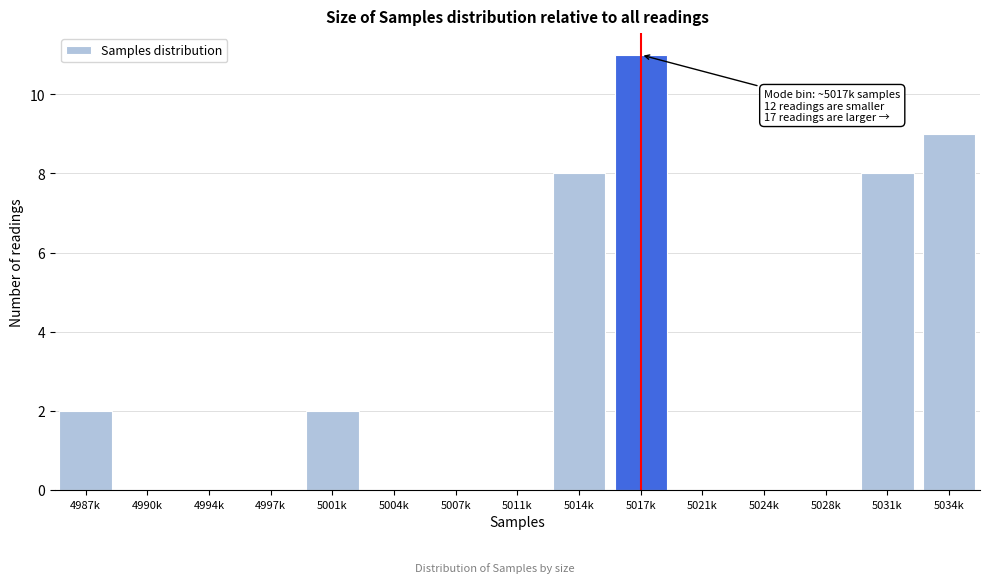

Reading right to left, extract all data points from this chart.

5034k=9	5031k=8	5028k=0	5024k=0	5021k=0	5017k=11	5014k=8	5011k=0	5007k=0	5004k=0	5001k=2	4997k=0	4994k=0	4990k=0	4987k=2